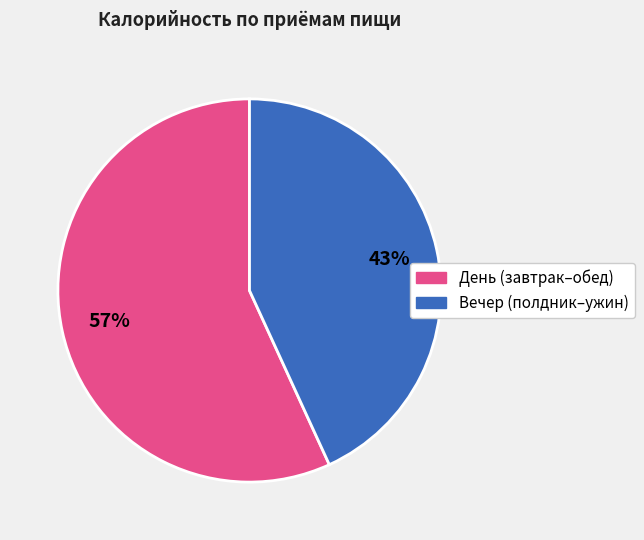

To the nearest percent, what is the combined percentage of Вечер (полдник–ужин) and День (завтрак–обед)?

100%